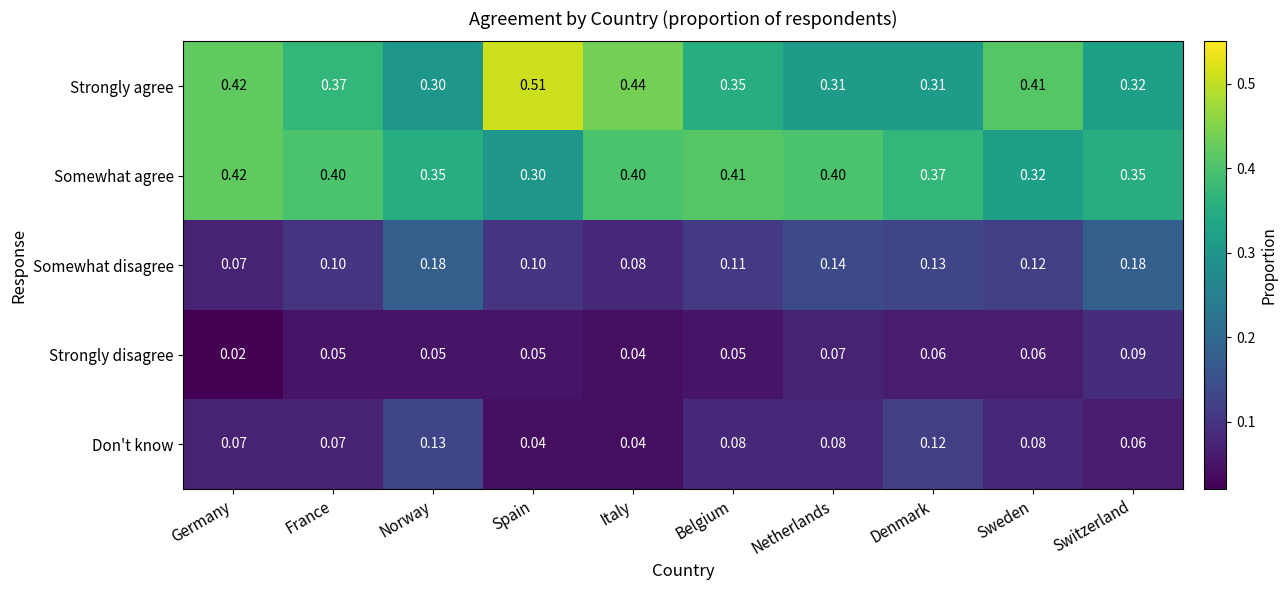

Which series has the largest total across all categories?

Strongly agree